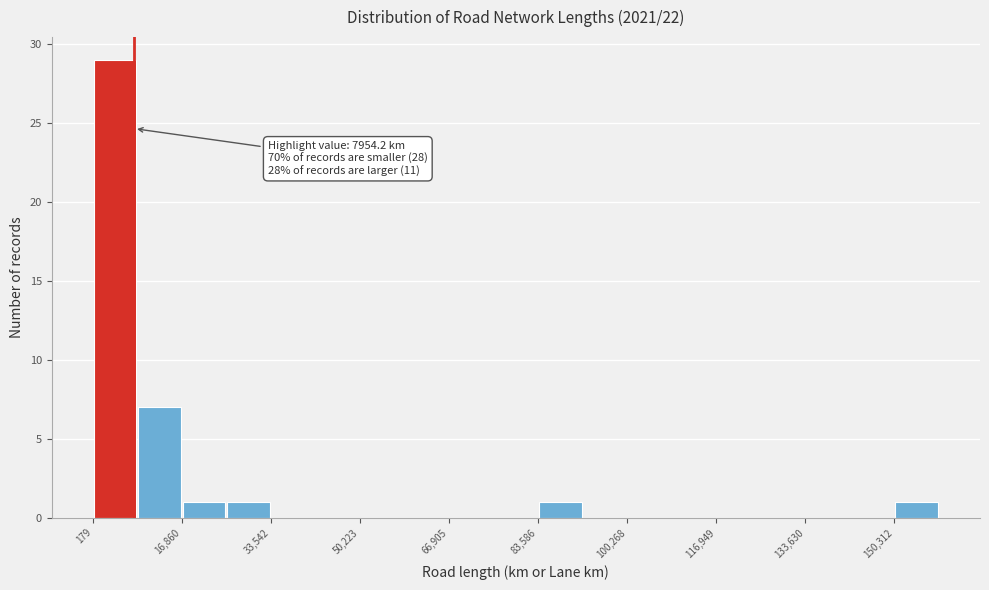

Which range on the x-axis has the tallest bar?

0 to 8000